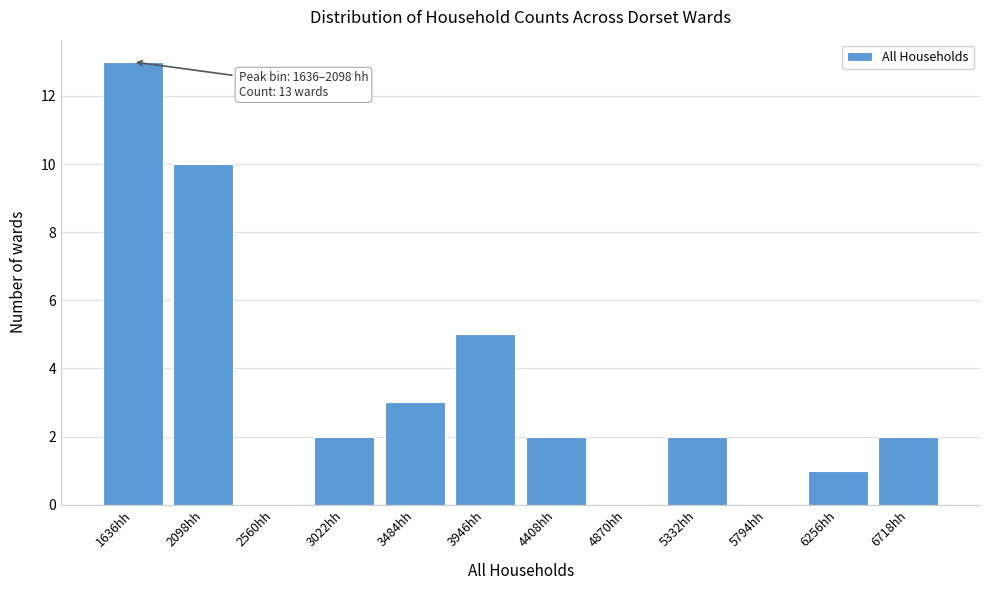

Reading left to right, transcribe all the data shown in this chart.

1636hh=13	2098hh=10	2560hh=0	3022hh=2	3484hh=3	3946hh=5	4408hh=2	4870hh=0	5332hh=2	5794hh=0	6256hh=1	6718hh=2